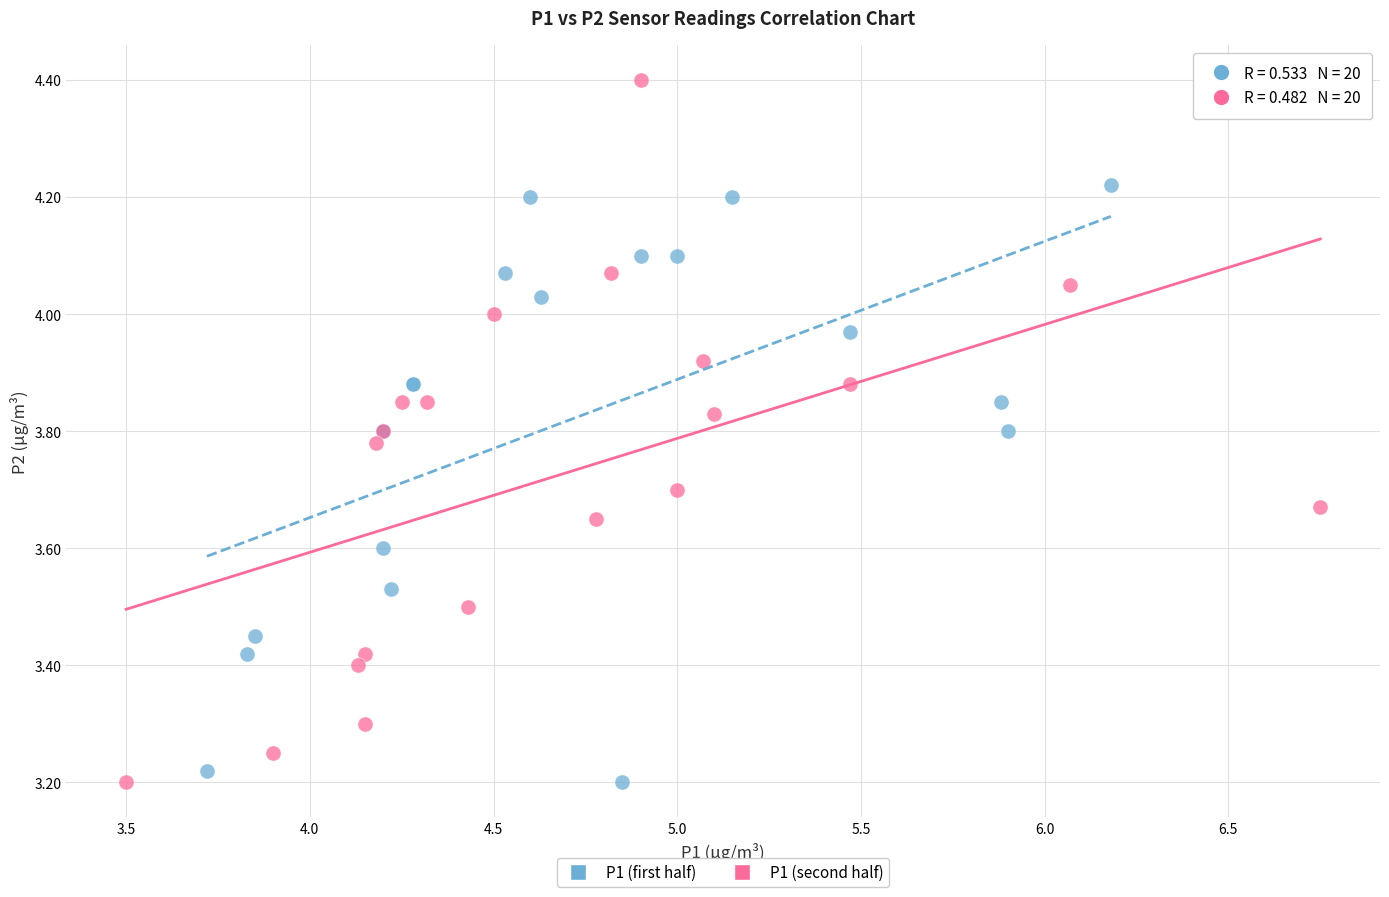

Which series reaches the maximum Y coordinate?

P1 (second half)